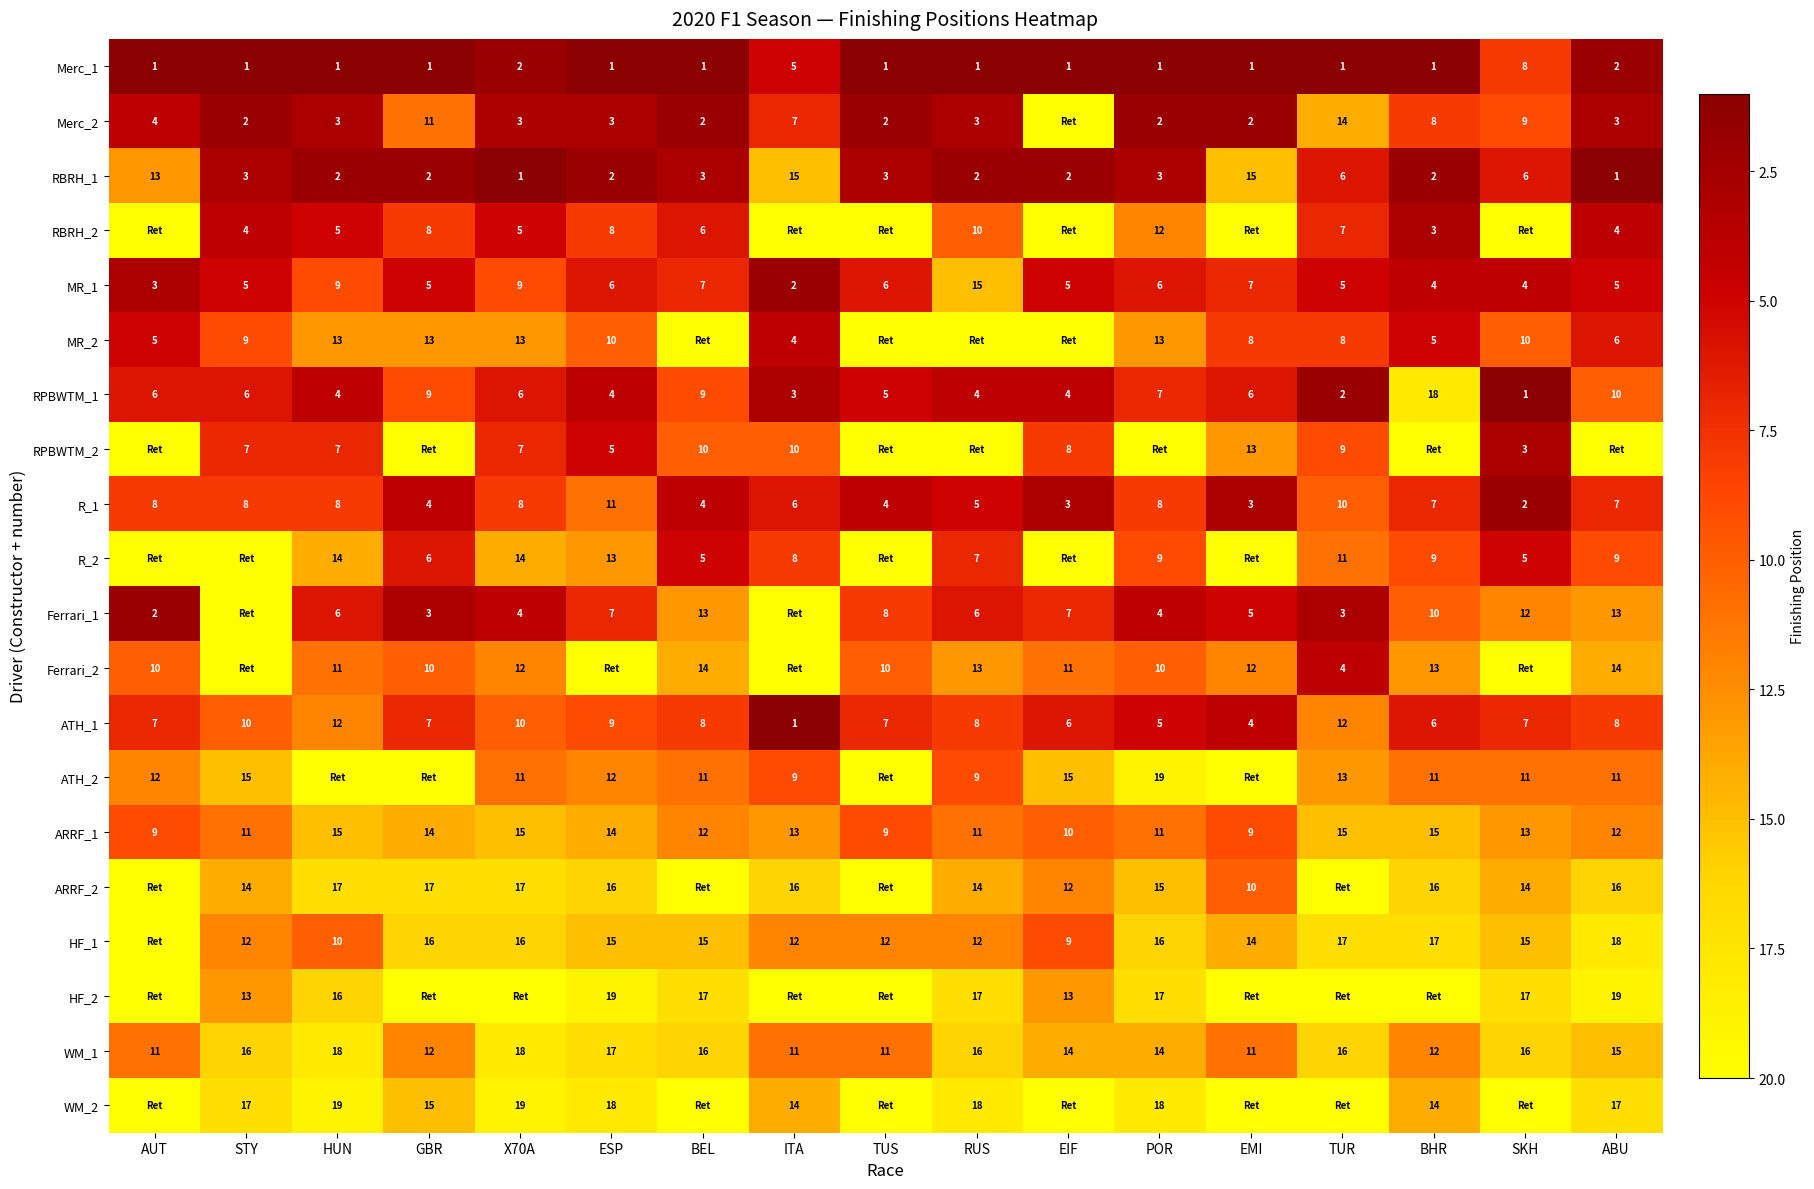

Where is R_1 nearest to the value 6?

ITA